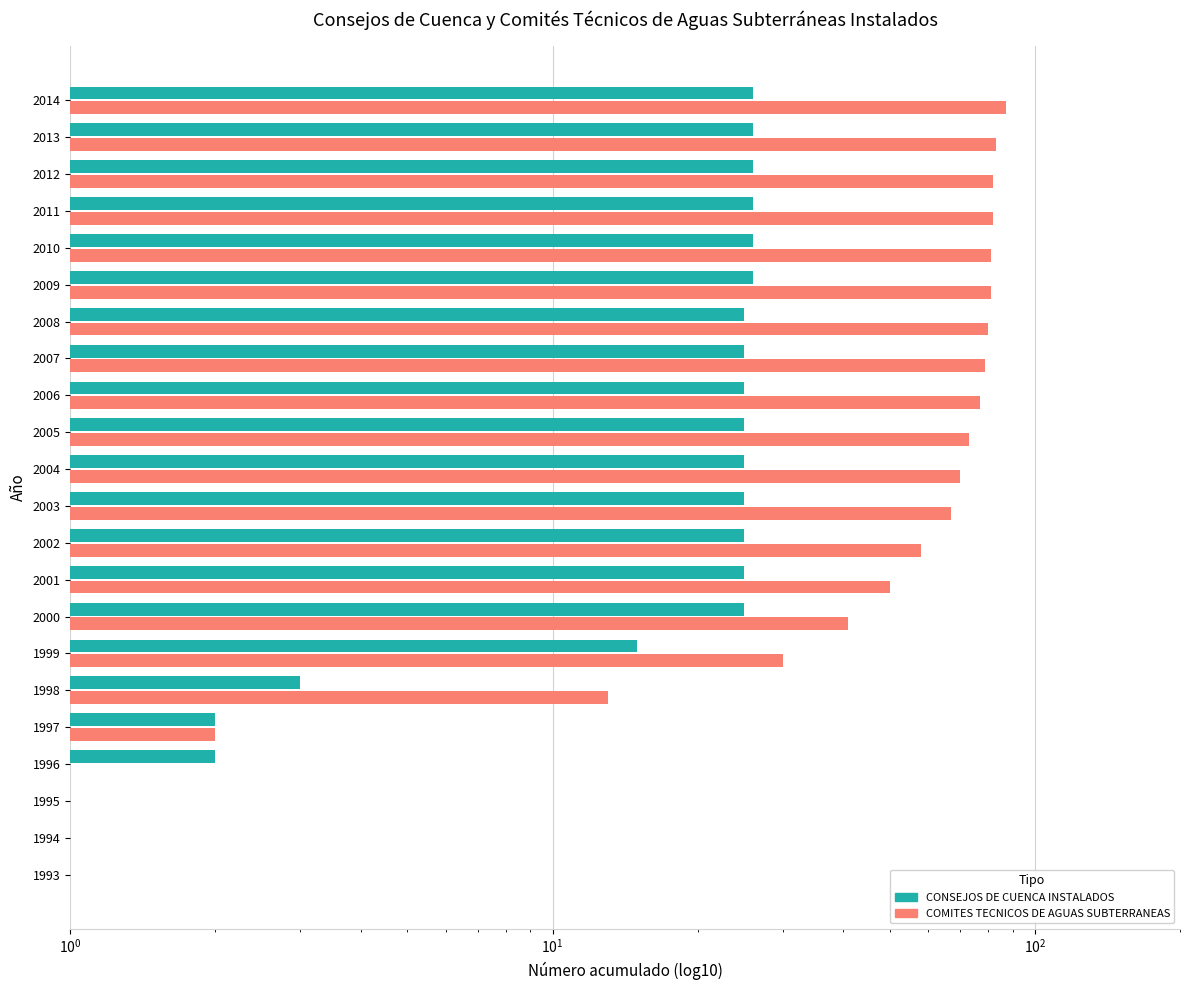

At how many categories does at least one series exceed 79?

7